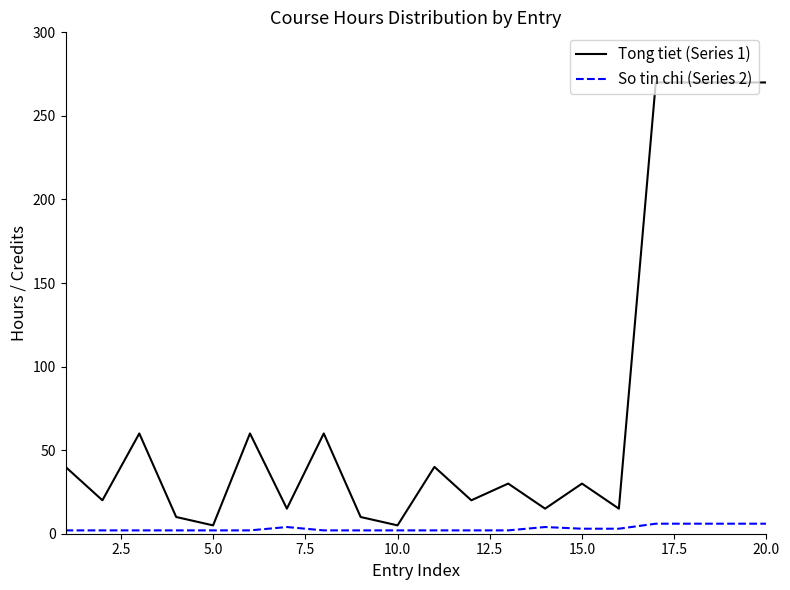

Rank the series by their maximum value, from highest to lowest.

Tong tiet (Series 1), So tin chi (Series 2)